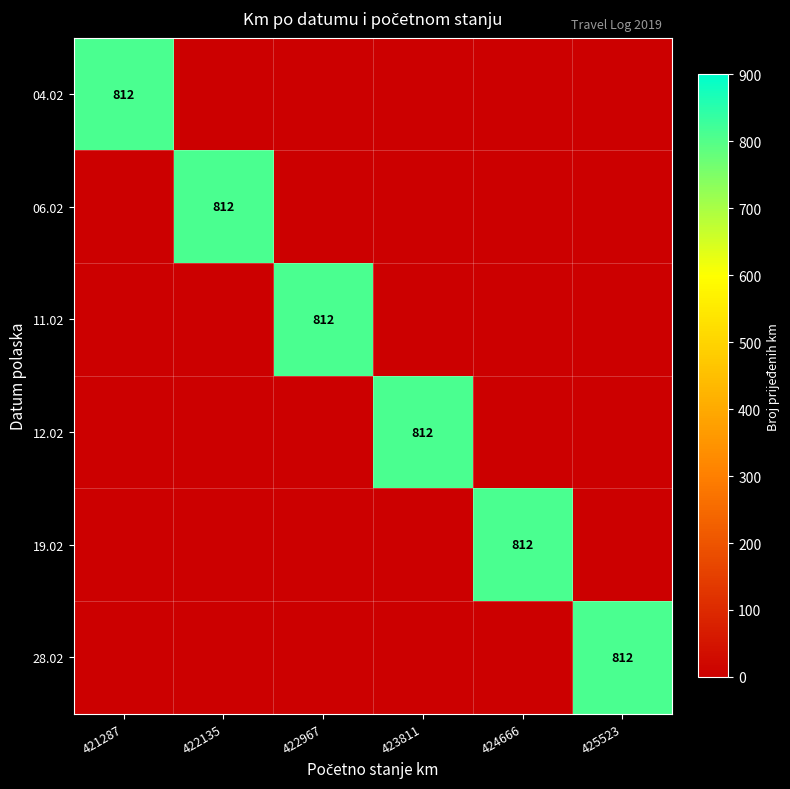

True or false: 06.02 has a value of 812 at 422135.

True